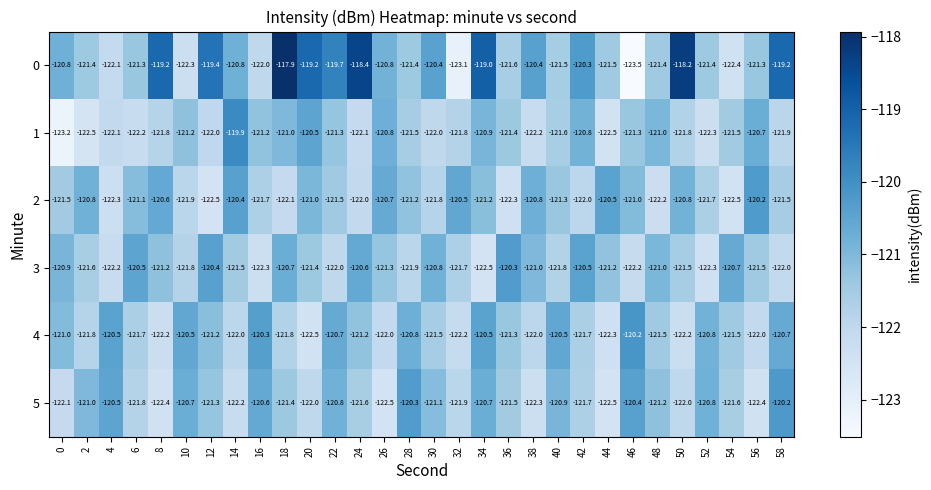

At which category is the sum across all series the highest?

34